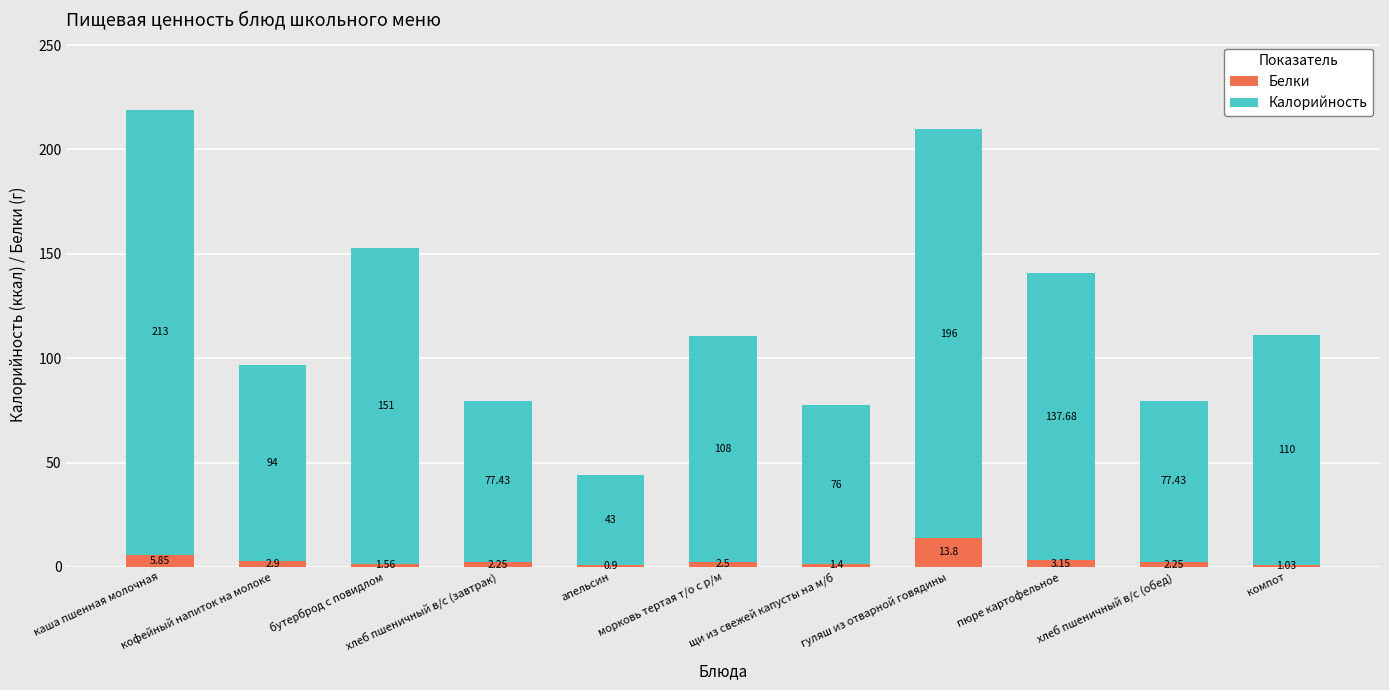

What is the difference between the maximum and minimum values in the Белки series?

12.9